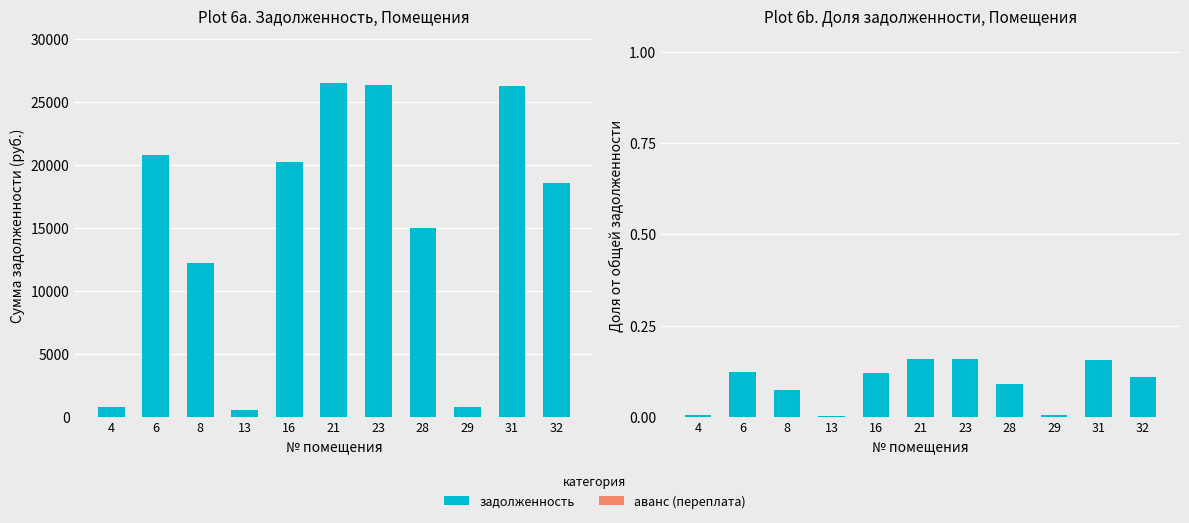

What is the total value across all series at 32?

0.1